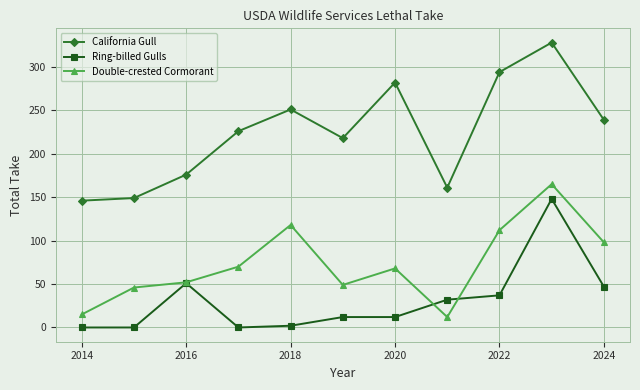

Reading left to right, extract all data points from this chart.

California Gull: 146	149	176	226	251	218	282	161	294	328	239
Ring-billed Gulls: 0	0	51	0	2	12	12	32	37	148	47
Double-crested Cormorant: 15	46	52	70	118	49	68	12	112	165	98